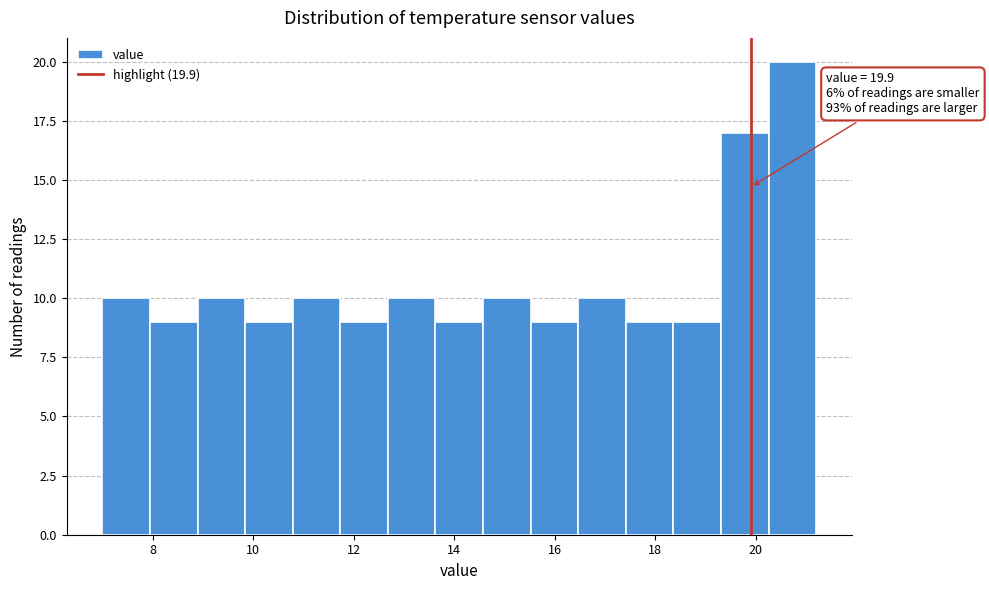

Which range on the x-axis has the tallest bar?

20.2 to 21.2